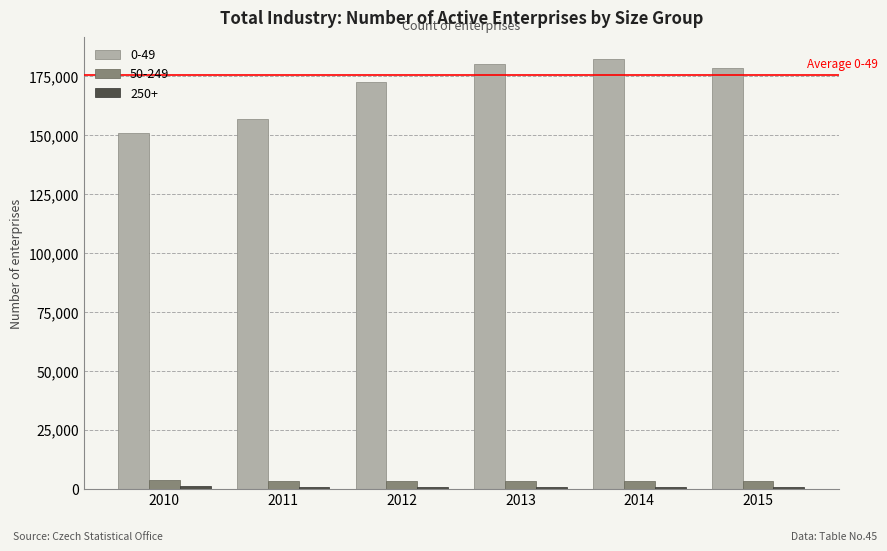

What is the spread (max minus min) of values at 2012?

172034